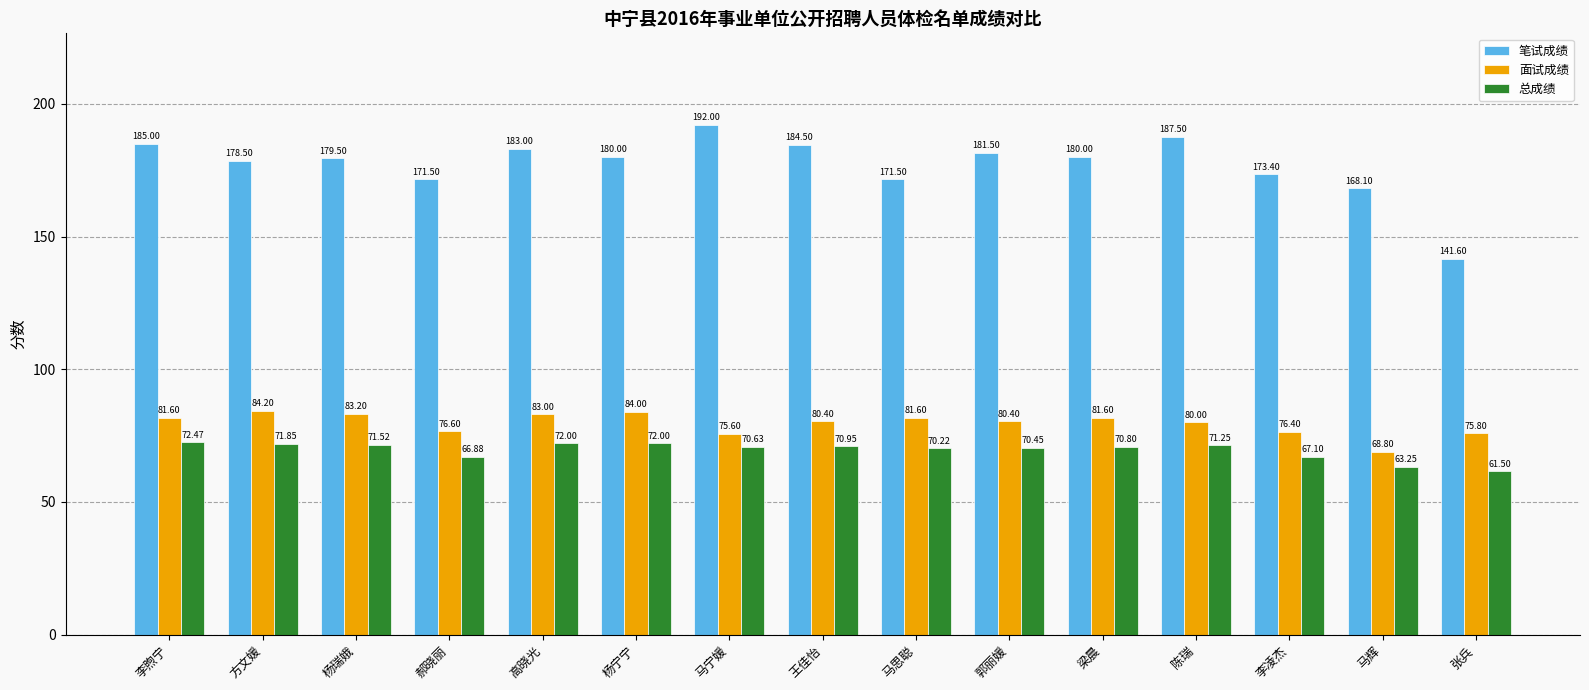

What is the spread (max minus min) of values at 马思聪?

101.3